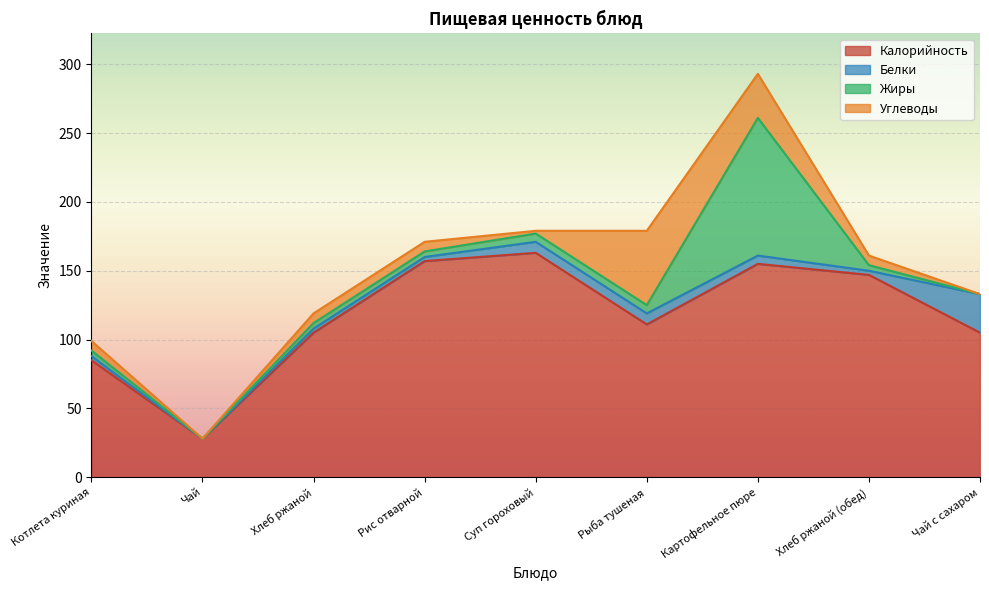

What is the value of the Белки point at the 6th from the left?

8